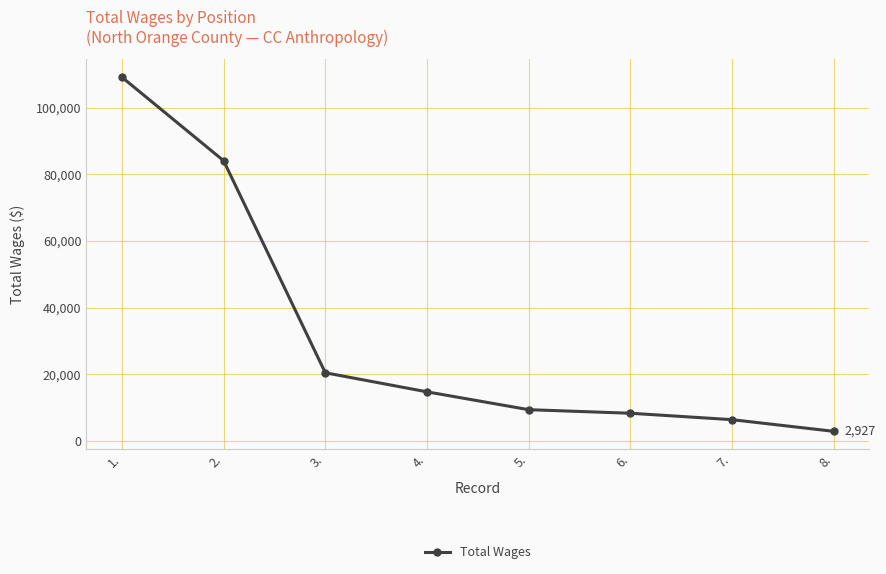

True or false: the data shows 2927 at 8..

True